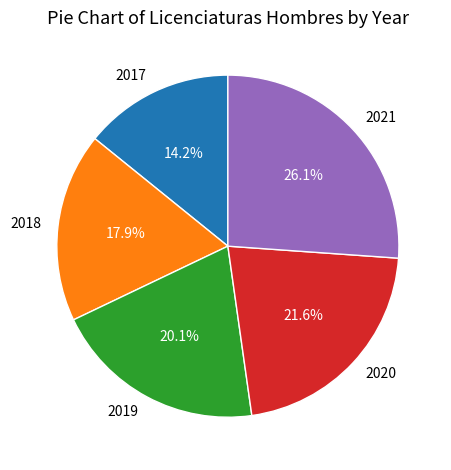

Between 2019 and 2020, which is larger?

2020